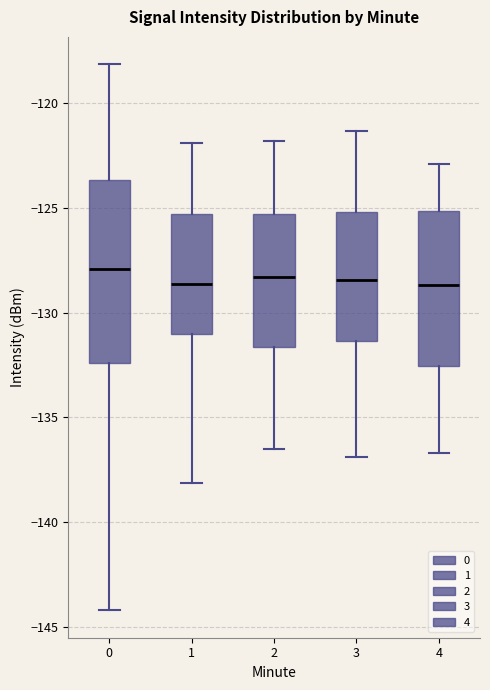

Reading left to right, transcribe this box plot: for each box, give where its median line is, the range the box spans, and where its two whiskers end, as read against the y-axis. The values are not printed on the chart, so give them approximately, as read against the axis.

0: median -128.0, box -132.5 to -123.5, whiskers -144.0 to -118.0
1: median -128.5, box -131.0 to -125.5, whiskers -138.0 to -122.0
2: median -128.5, box -131.5 to -125.5, whiskers -136.5 to -122.0
3: median -128.5, box -131.5 to -125.0, whiskers -137.0 to -121.5
4: median -128.5, box -132.5 to -125.0, whiskers -136.5 to -123.0